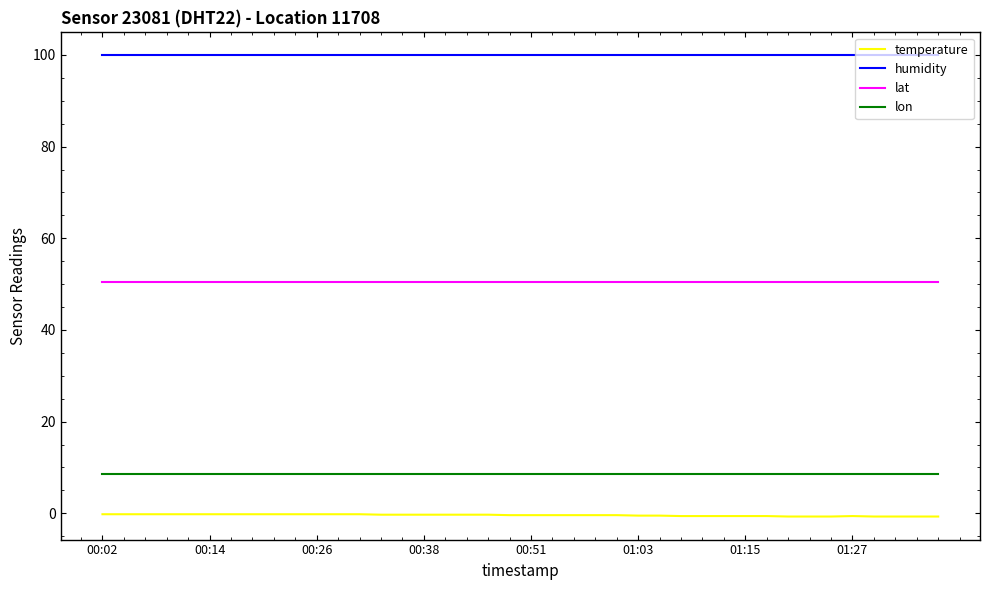

True or false: lat and humidity cross at least once.

False